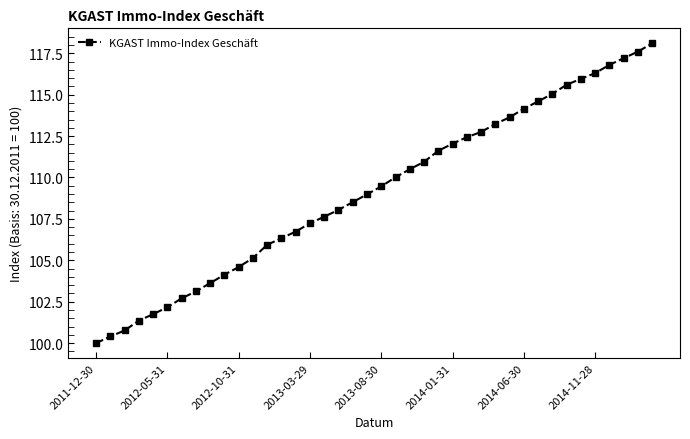

What is the smallest value displayed?

100.0